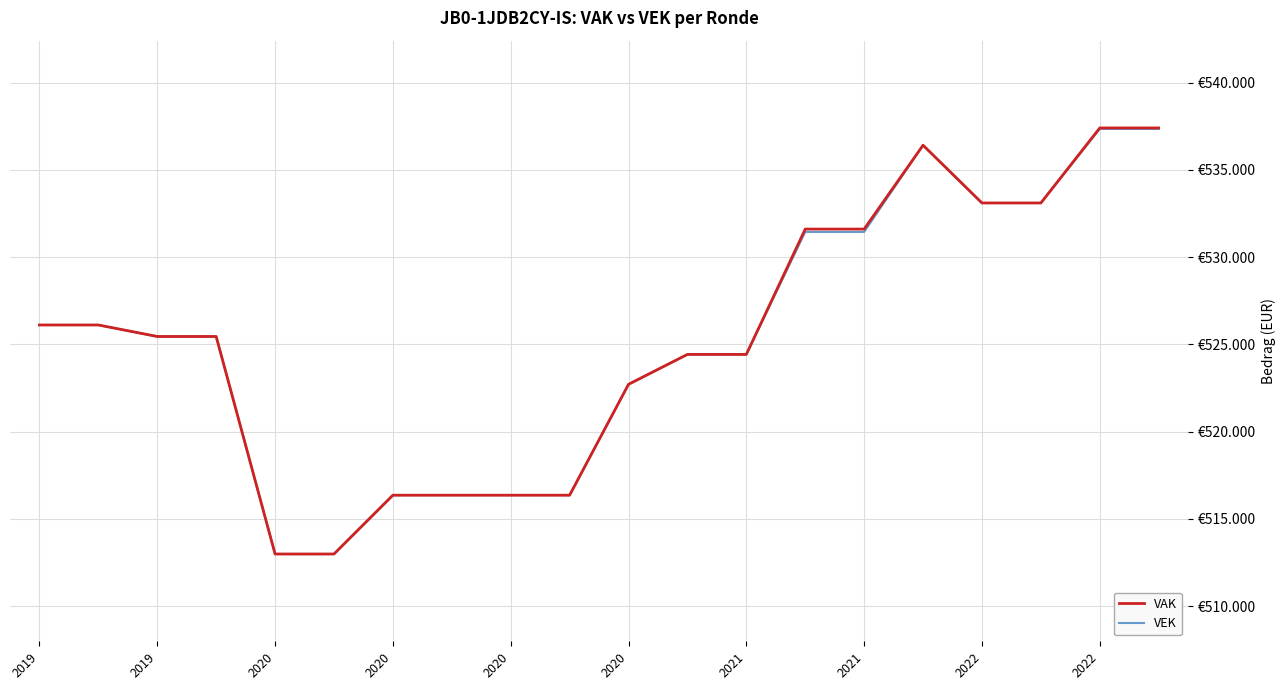

What are all the series names shown in the legend?

VAK, VEK